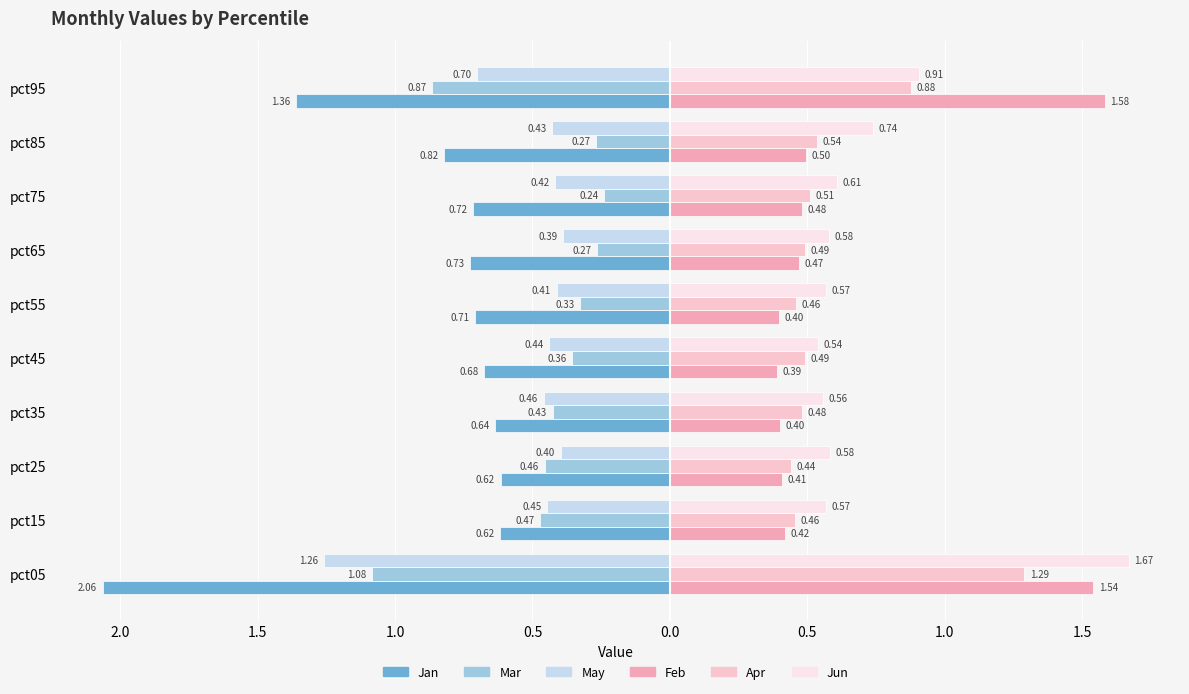

What are all the series names shown in the legend?

Jan, Mar, May, Feb, Apr, Jun